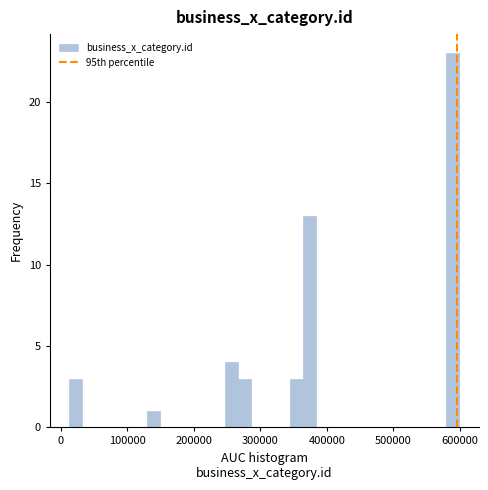

Read against the x-axis, roughly where is the centre of the tallest bar?

590000